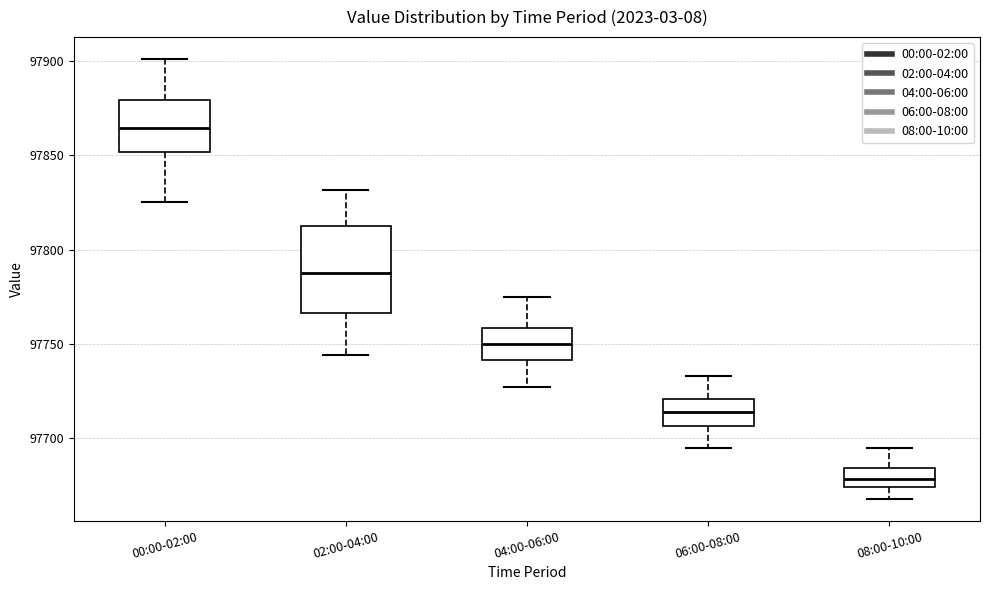

Where is the upper edge of the box for 02:00-04:00 on the y-axis? The values are not printed on the chart, so give them approximately, as read against the axis.

97815